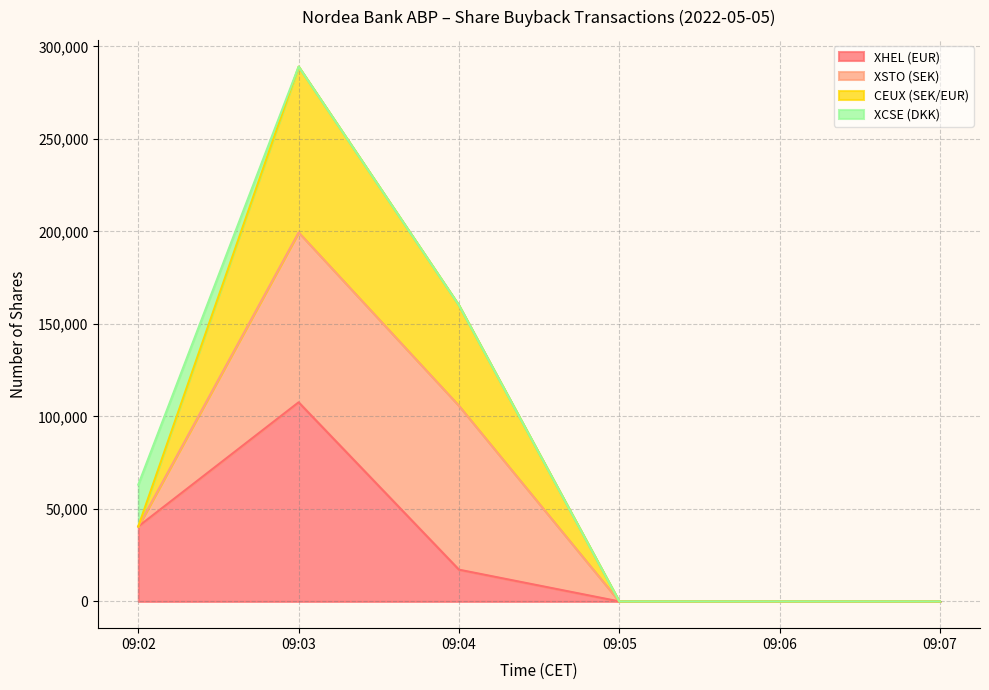

How many interior local peaks does the XHEL (EUR) series have?

1